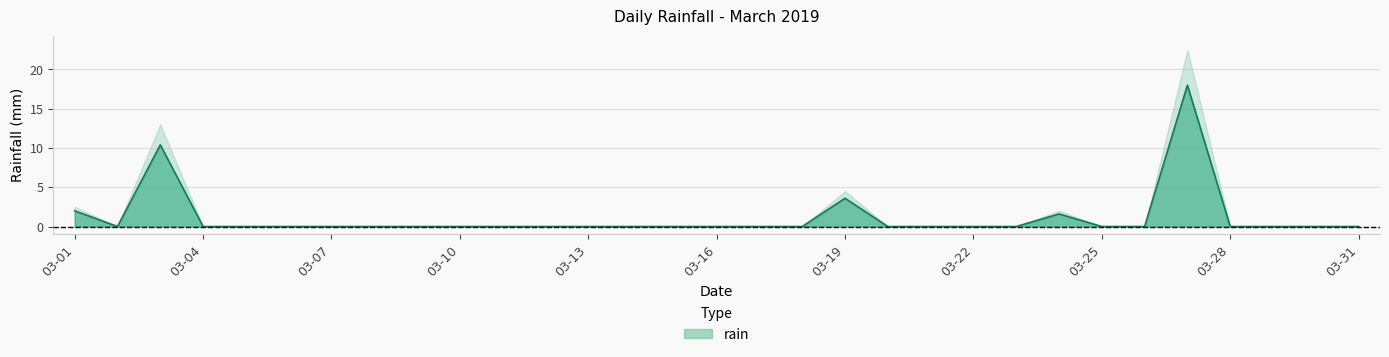

How many series are shown in this chart?

1